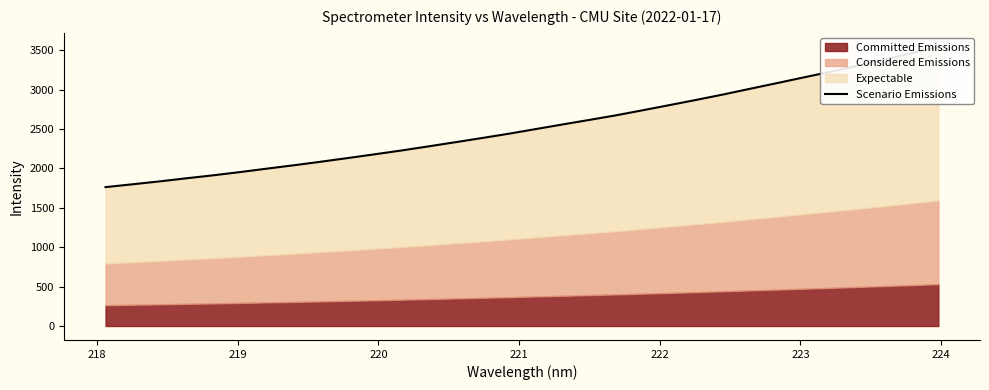

How many lines are shown in the chart?

1